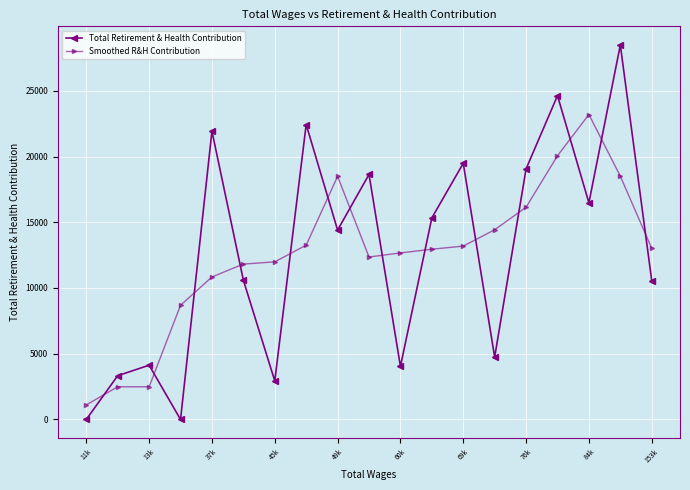

What is the value of the Smoothed R&H Contribution point at the 5th from the left?

10840.0